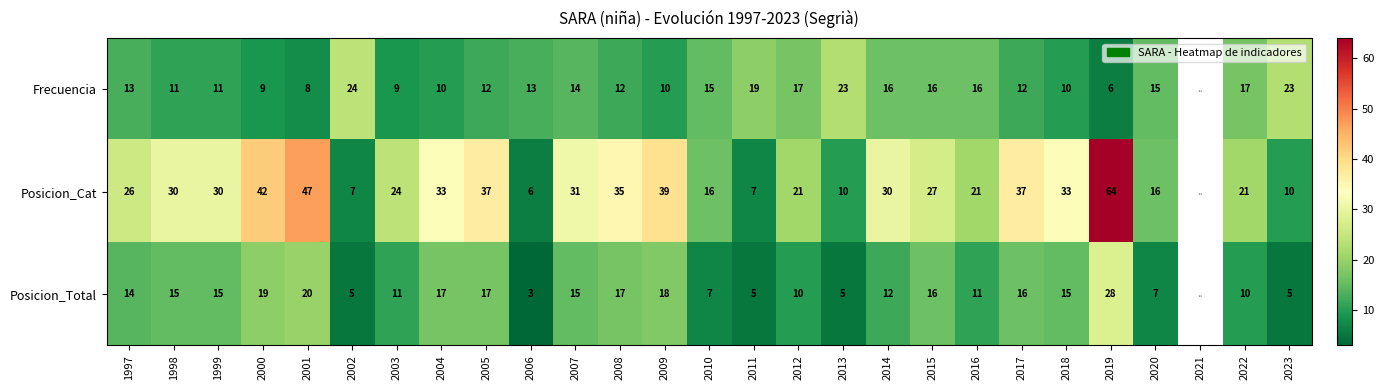

What is the difference between the Frecuencia values at 2000 and 2011?

10